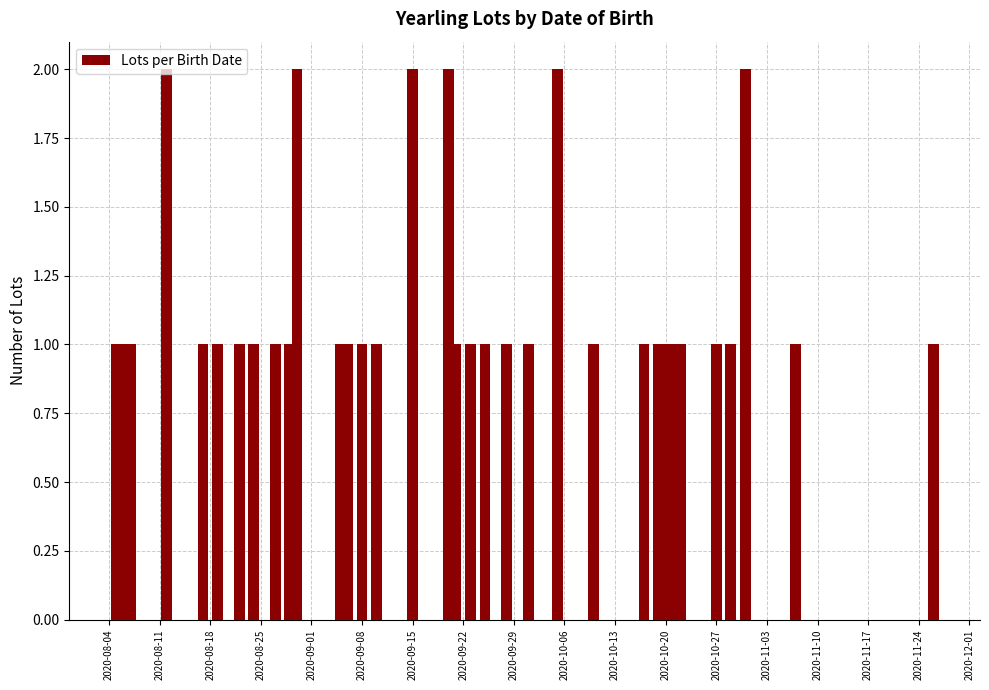

What is the sum of all values?

40